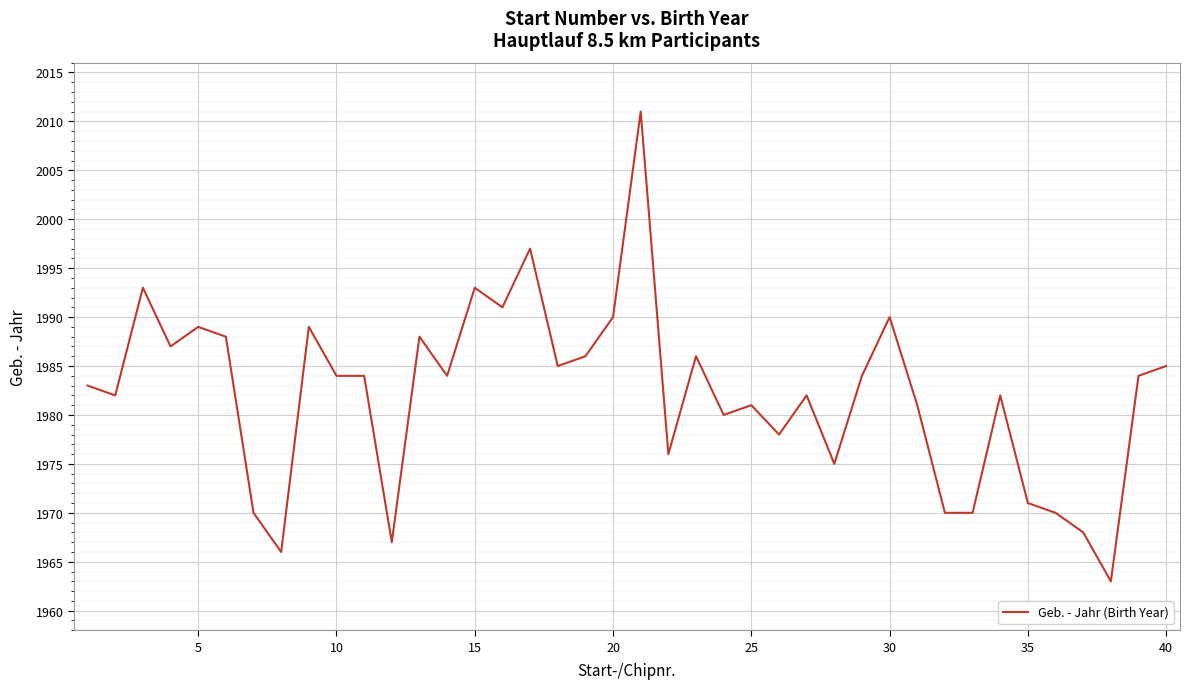

What is the difference between the maximum and minimum values?

48